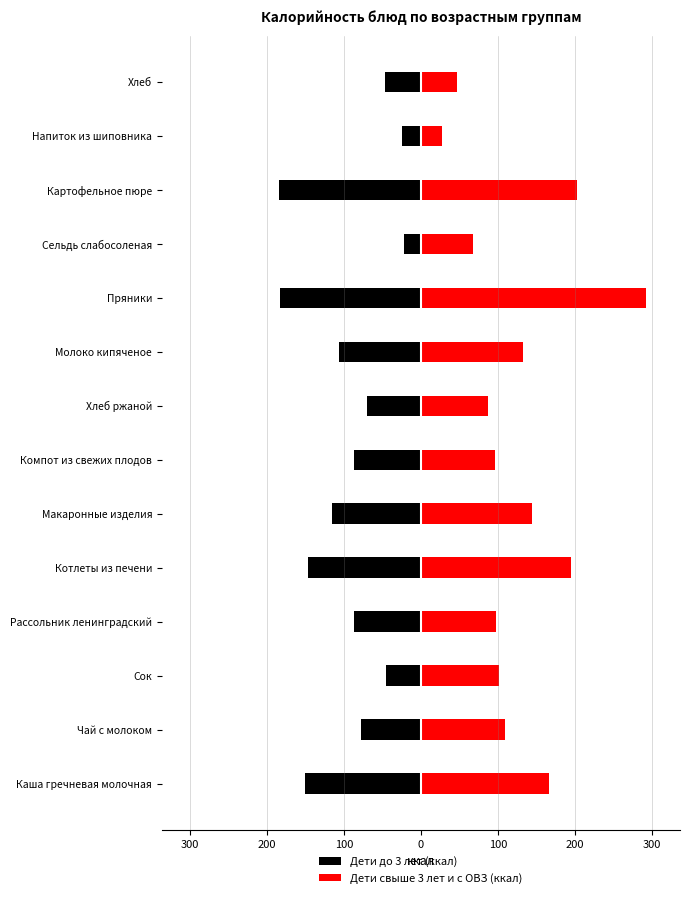

Which series changed the most between Сок and Картофельное пюре?

Дети до 3 лет (ккал)